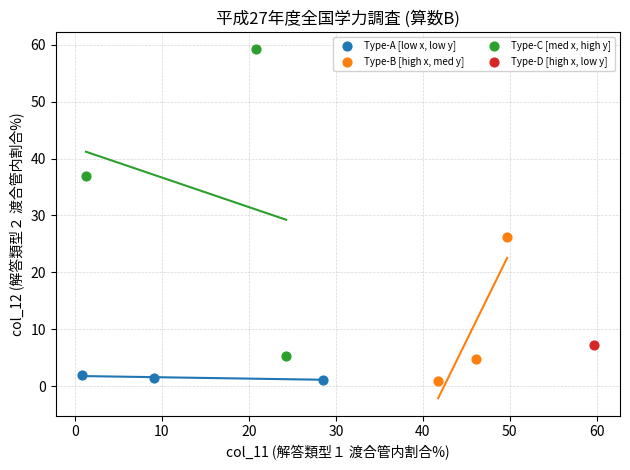

Which series contains the highest Y value?

Type-C [med x, high y]